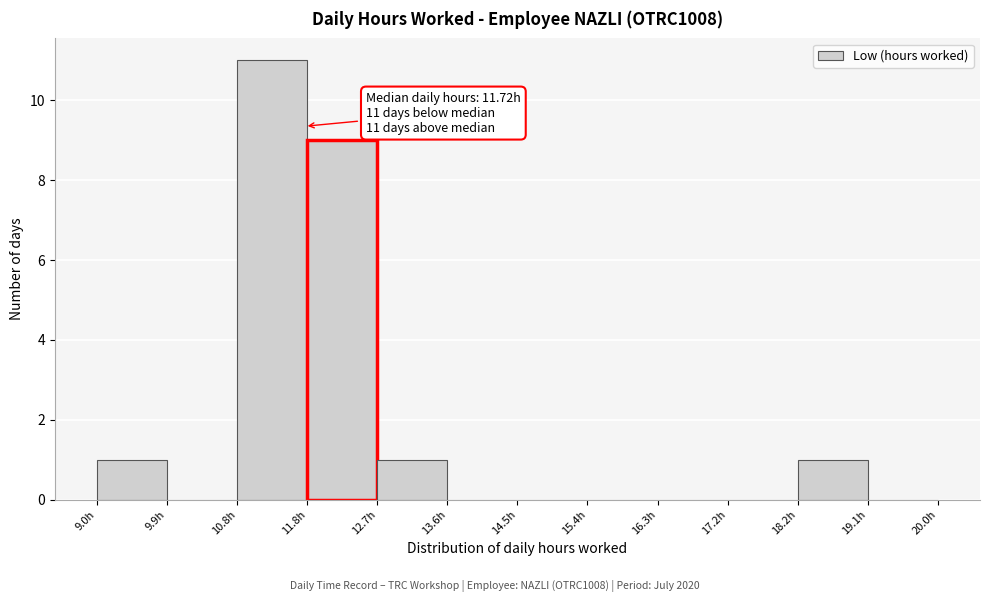

Which range on the x-axis has the tallest bar?

10.8 to 11.8